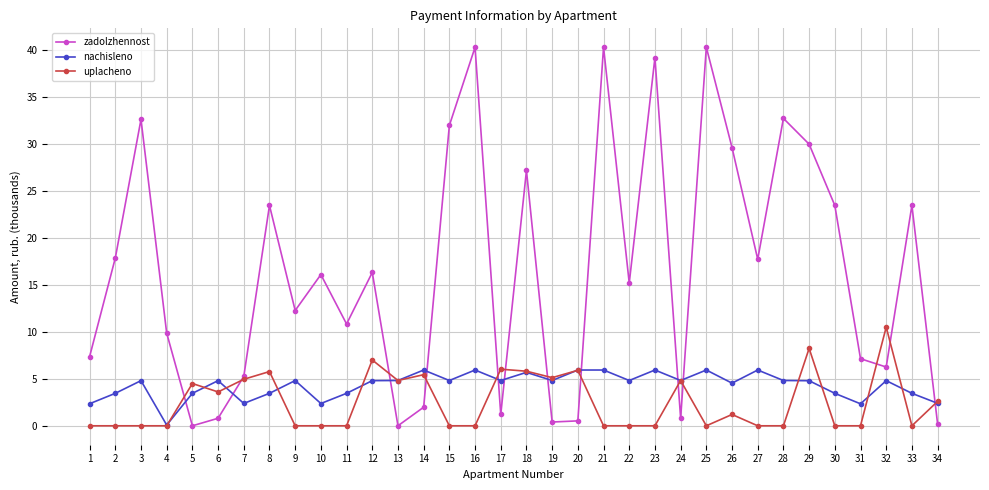

At which label does nachisleno reach its minimum?

4